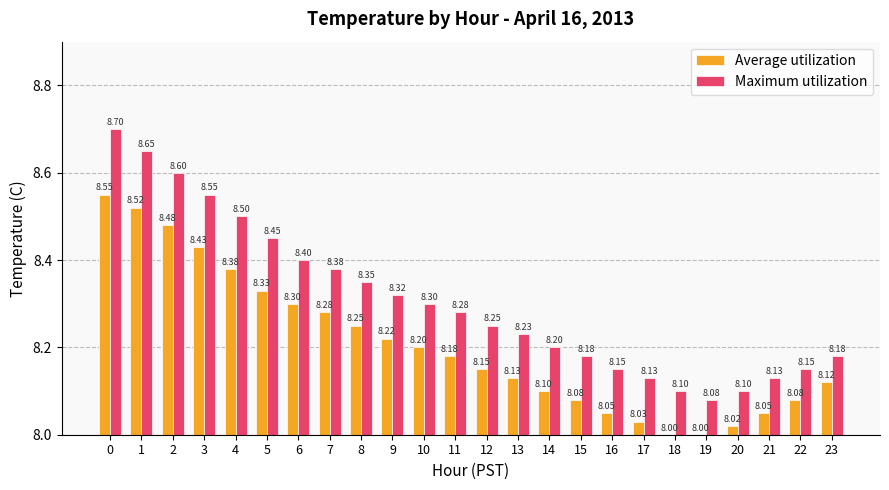

How many distinct data groups are displayed?

2